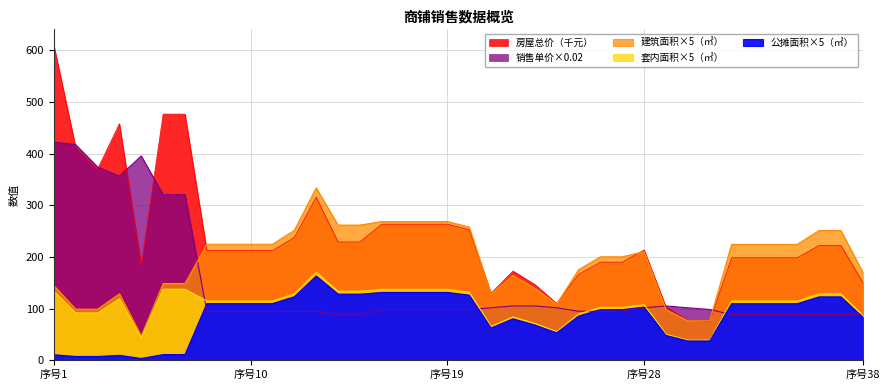

At which category does 公摊建筑面积（㎡） reach its first local valley?

5